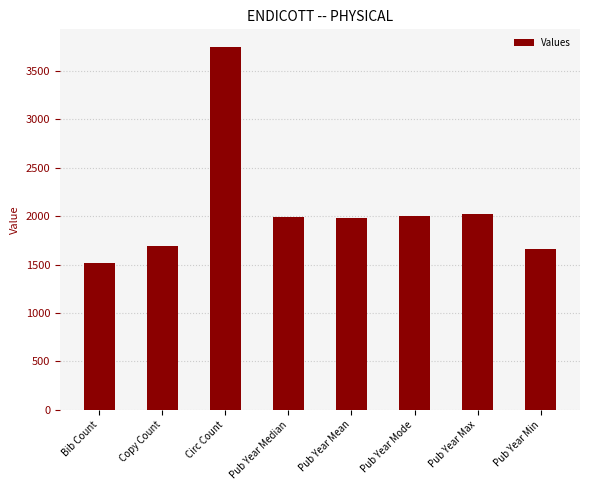

Approximately how many times larger is the value at Bib Count compared to Pub Year Mean?

0.8